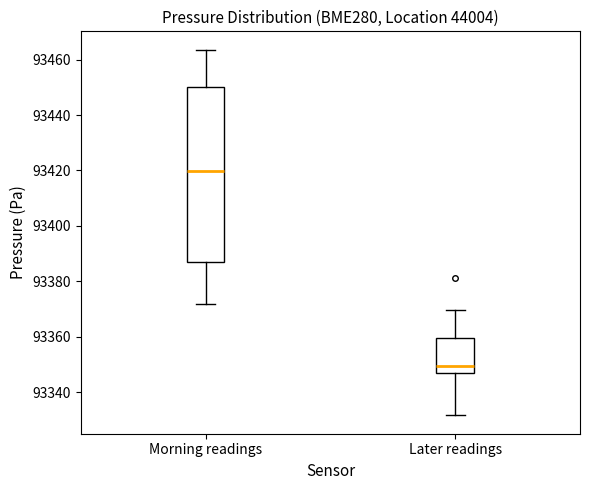

Which box's median line is the lowest?

Later readings